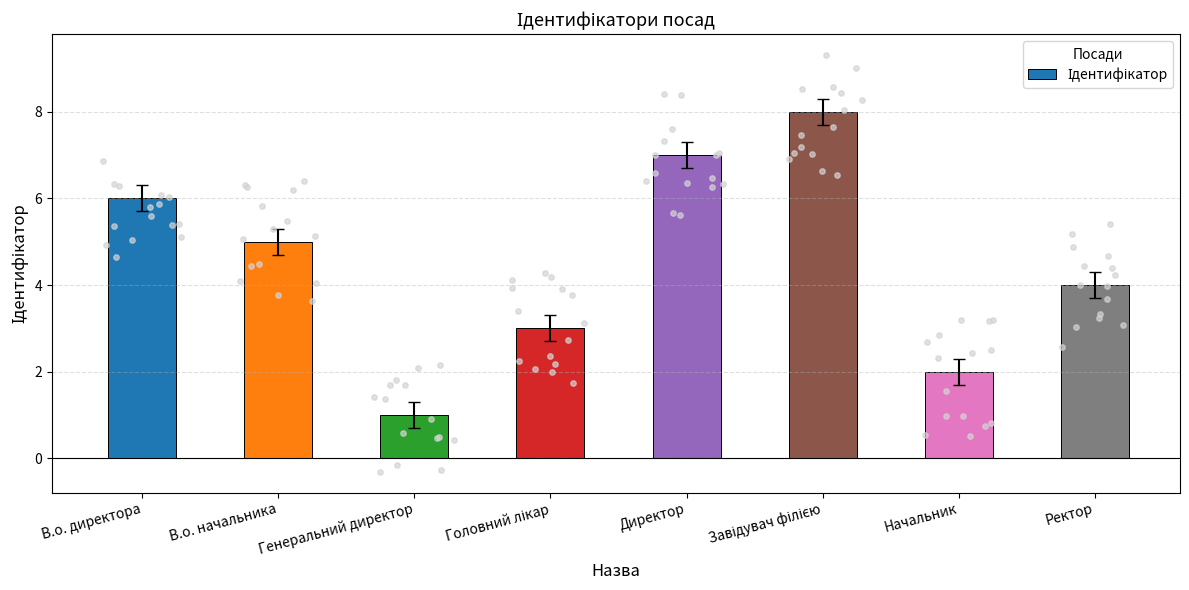

What is the change in value from Завідувач філією to Ректор?

-4